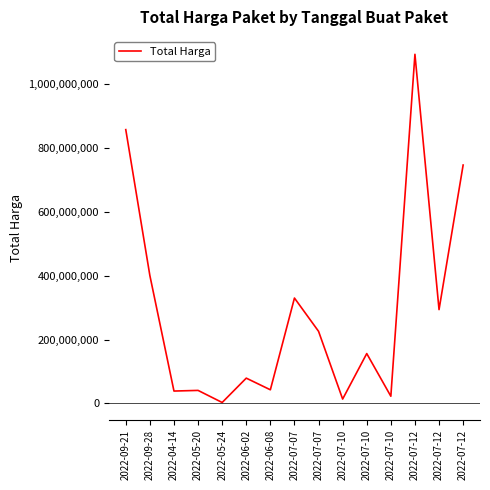

Does the chart display data point markers on the line(s)?

No